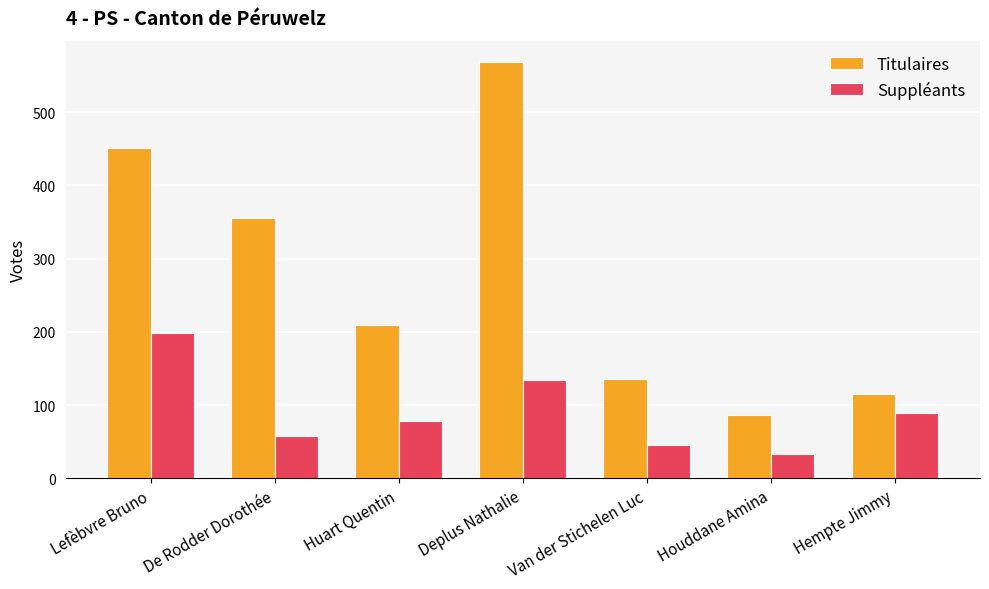

What is the difference between the maximum and minimum values in the Titulaires series?

482